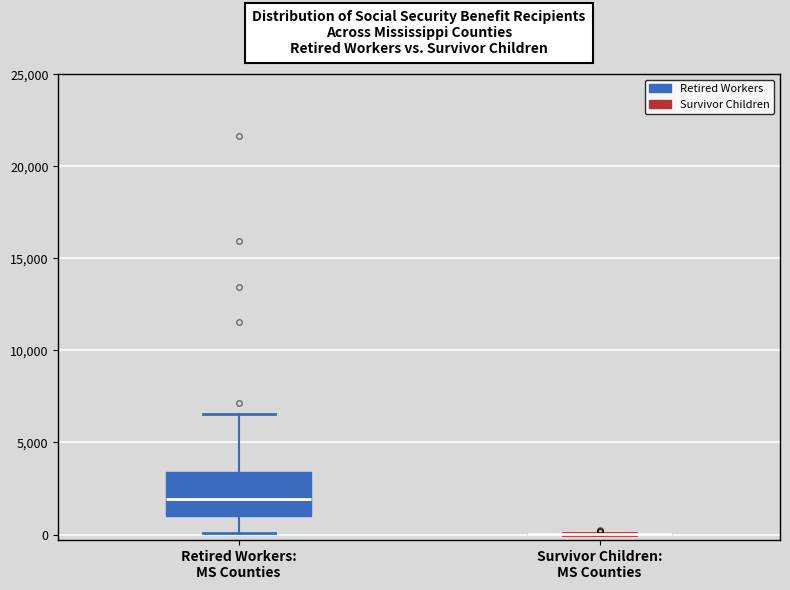

Reading left to right, read every box against the y-axis: the position of its median line, the range the box covers, and the ends of its whiskers. The values are not printed on the chart, so give them approximately, as read against the axis.

Retired Workers: MS Counties: median 2000, box 1000 to 3500, whiskers 0 to 6500
Survivor Children: MS Counties: box collapsed to a line at 0, whiskers 0 to 0